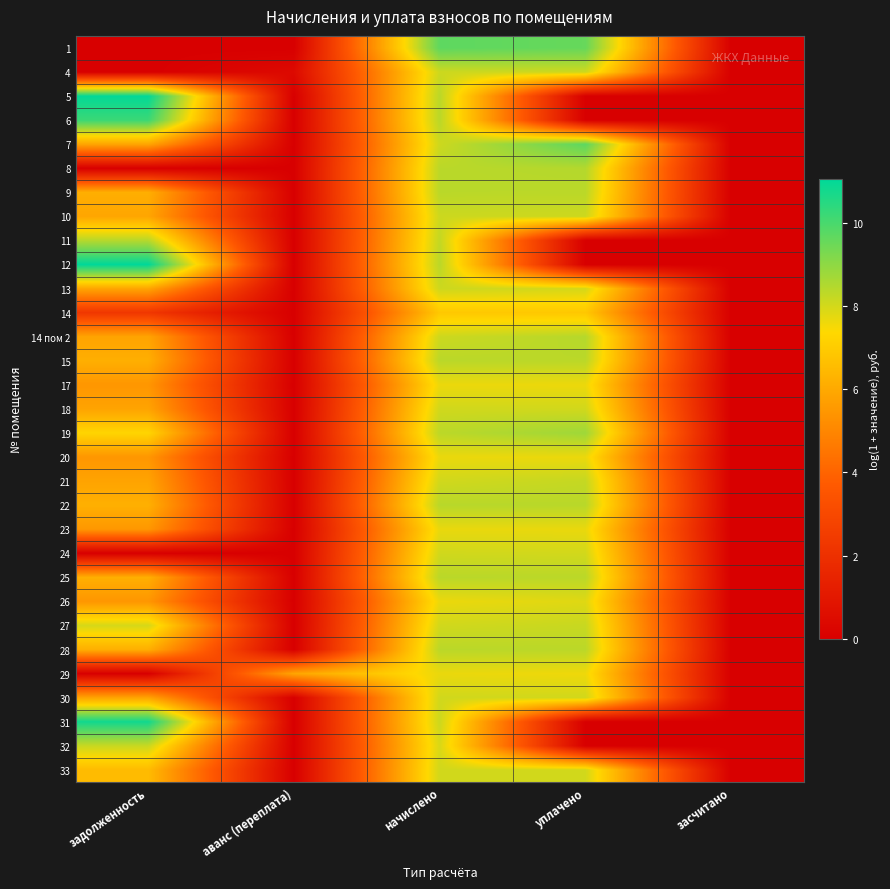

What is the difference between the highest and lowest values at задолженность?

11.1